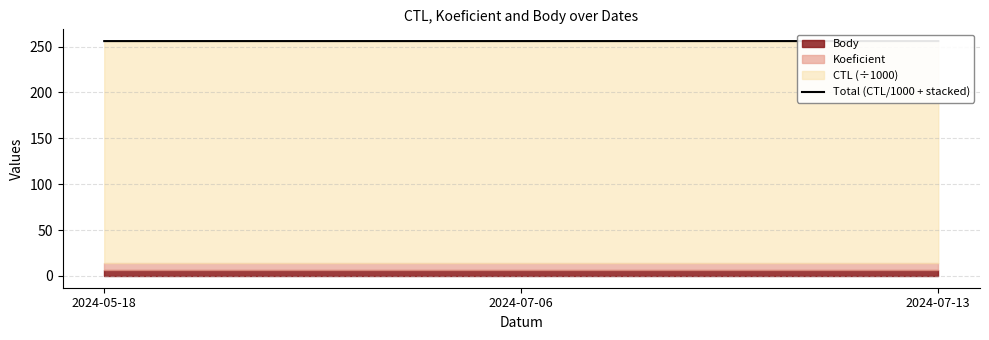

Which label corresponds to the smallest value in the chart?

2024-05-18